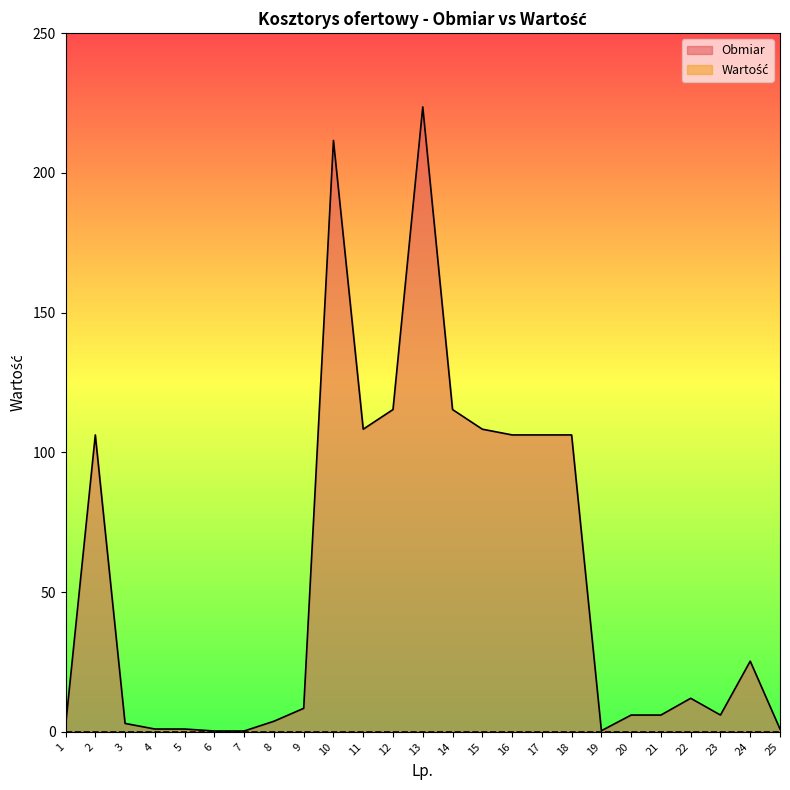

Does the chart display data point markers on the line(s)?

No